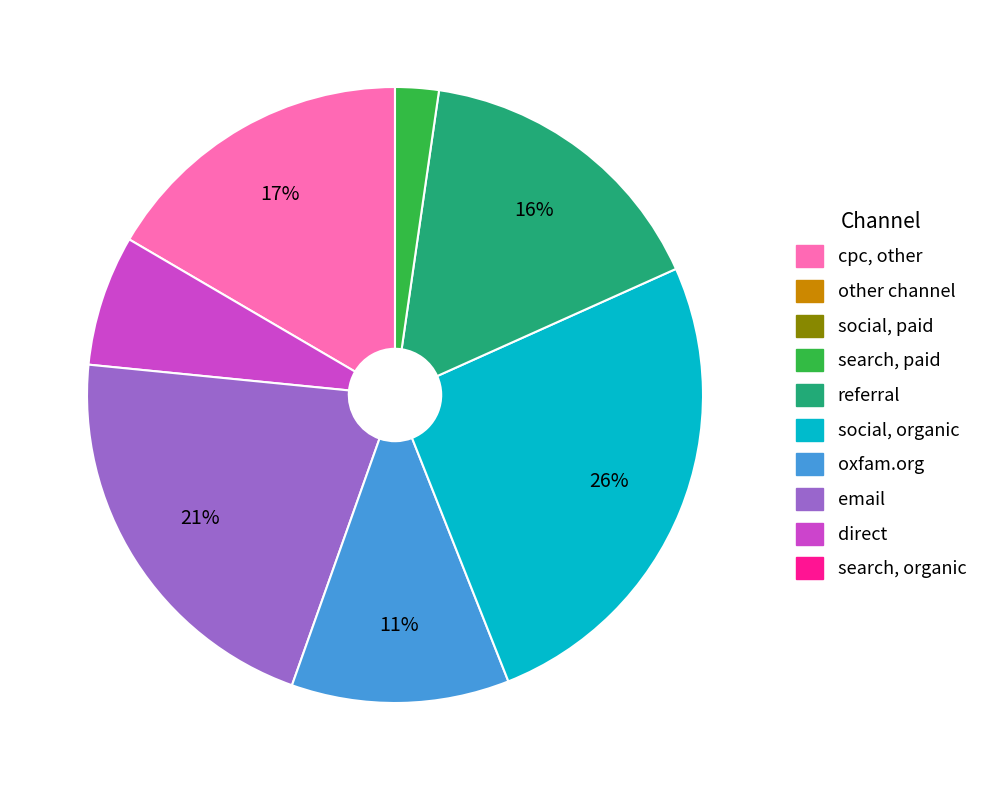

How many segments does this pie chart have?

7